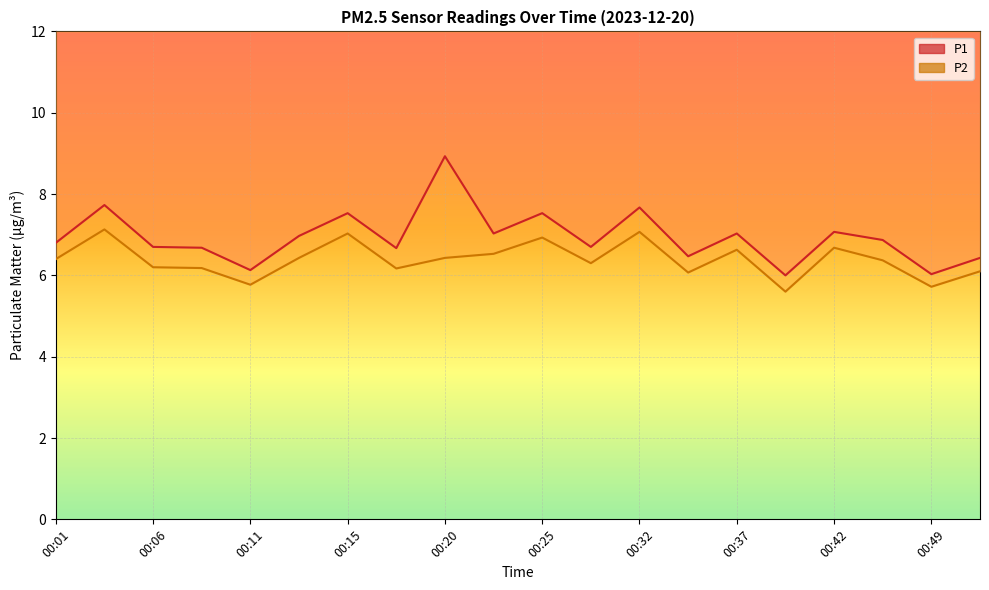

True or false: P1 has more than 2 interior local peaks.

True